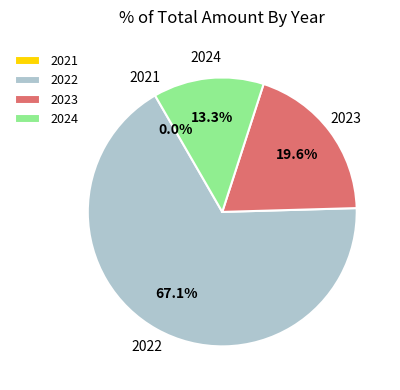

Which category has the biggest portion of the pie?

2022